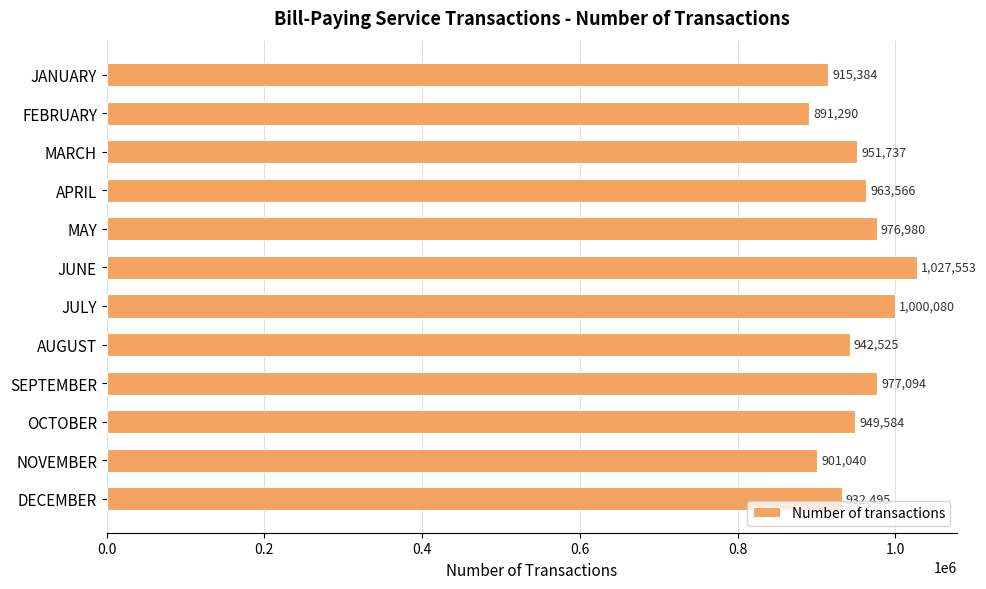

Are the bars horizontal?

Yes